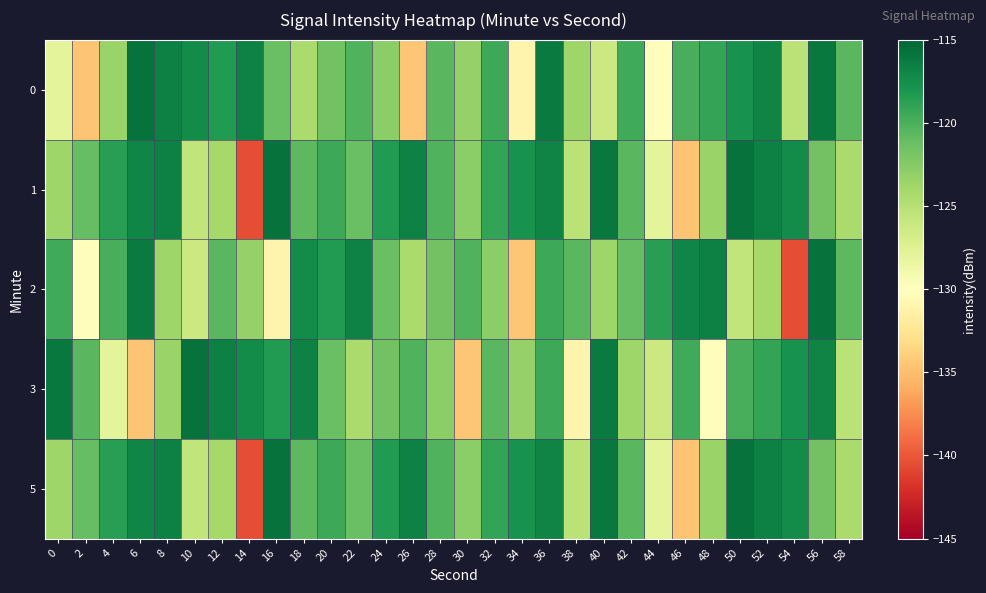

Reading left to right, transcribe all the data shown in this chart.

0: 0=-128.0	2=-134.6	4=-123.5	6=-115.7	8=-116.6	10=-117.3	12=-118.4	14=-116.7	16=-121.3	18=-124.3	20=-121.6	22=-120.2	24=-122.7	26=-134.6	28=-120.6	30=-123.3	32=-119.4	34=-131.0	36=-116.2	38=-123.8	40=-126.2	42=-119.5	44=-130.2	46=-119.9	48=-119.1	50=-117.8	52=-116.9	54=-125.2	56=-116.1	58=-120.5
1: 0=-123.7	2=-121.1	4=-118.6	6=-116.9	8=-116.6	10=-125.6	12=-124.0	14=-140.5	16=-115.8	18=-120.7	20=-119.4	22=-121.3	24=-118.4	26=-116.7	28=-120.2	30=-122.7	32=-119.1	34=-117.8	36=-116.9	38=-125.2	40=-116.1	42=-120.5	44=-128.0	46=-134.6	48=-123.5	50=-115.7	52=-116.6	54=-117.3	56=-121.6	58=-124.3
2: 0=-119.5	2=-130.2	4=-119.9	6=-116.2	8=-123.8	10=-126.2	12=-120.6	14=-123.3	16=-131.0	18=-117.3	20=-118.4	22=-116.7	24=-121.3	26=-124.3	28=-121.6	30=-120.2	32=-122.7	34=-134.6	36=-119.4	38=-120.5	40=-123.7	42=-121.1	44=-118.6	46=-116.9	48=-116.6	50=-125.6	52=-124.0	54=-140.5	56=-115.8	58=-120.7
3: 0=-116.1	2=-120.5	4=-128.0	6=-134.6	8=-123.5	10=-115.7	12=-116.6	14=-117.3	16=-118.4	18=-116.7	20=-121.3	22=-124.3	24=-121.6	26=-120.2	28=-122.7	30=-134.6	32=-120.6	34=-123.3	36=-119.4	38=-131.0	40=-116.2	42=-123.8	44=-126.2	46=-119.5	48=-130.2	50=-119.9	52=-119.1	54=-117.8	56=-116.9	58=-125.2
5: 0=-123.7	2=-121.1	4=-118.6	6=-116.9	8=-116.6	10=-125.6	12=-124.0	14=-140.5	16=-115.8	18=-120.7	20=-119.4	22=-121.3	24=-118.4	26=-116.7	28=-120.2	30=-122.7	32=-119.1	34=-117.8	36=-116.9	38=-125.2	40=-116.1	42=-120.5	44=-128.0	46=-134.6	48=-123.5	50=-115.7	52=-116.6	54=-117.3	56=-121.6	58=-124.3